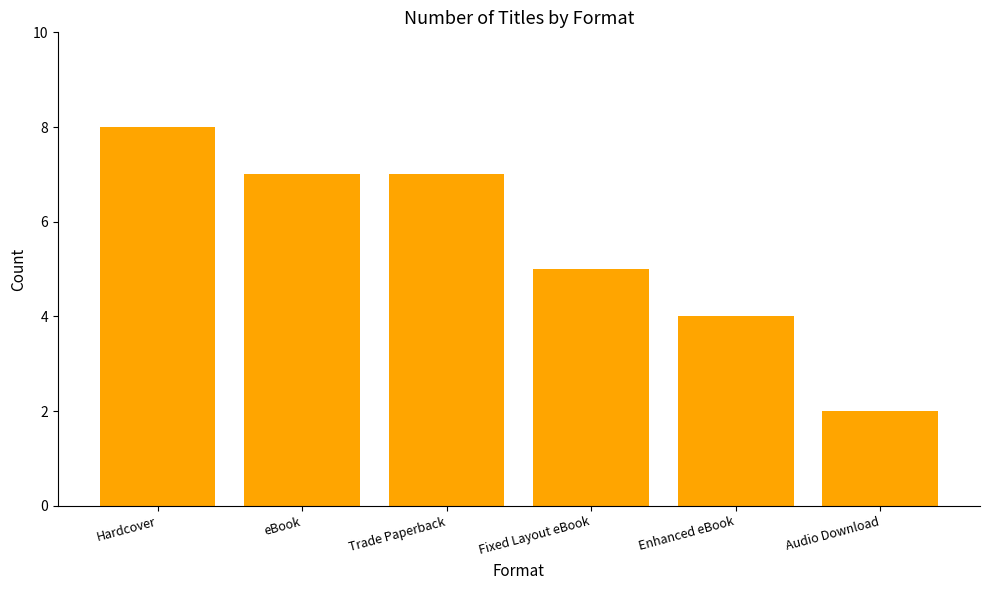

Where is the data nearest to the value 5?

Fixed Layout eBook